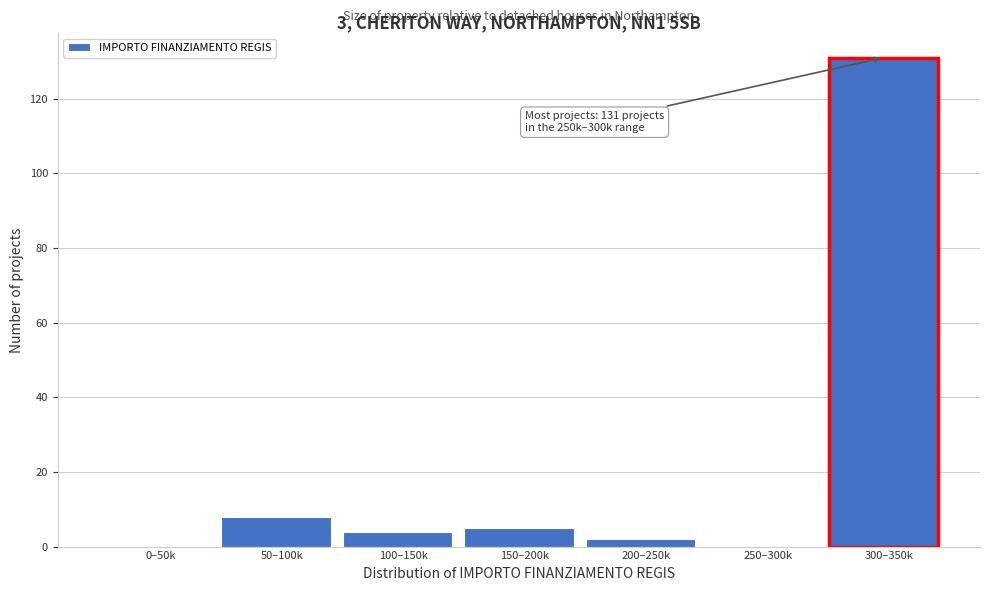

Reading left to right, extract all data points from this chart.

0–50k=0	50–100k=8	100–150k=4	150–200k=5	200–250k=2	250–300k=0	300–350k=131